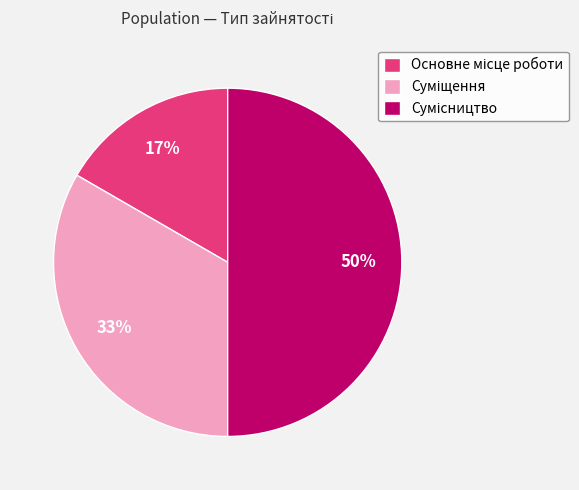

How many segments does this pie chart have?

3